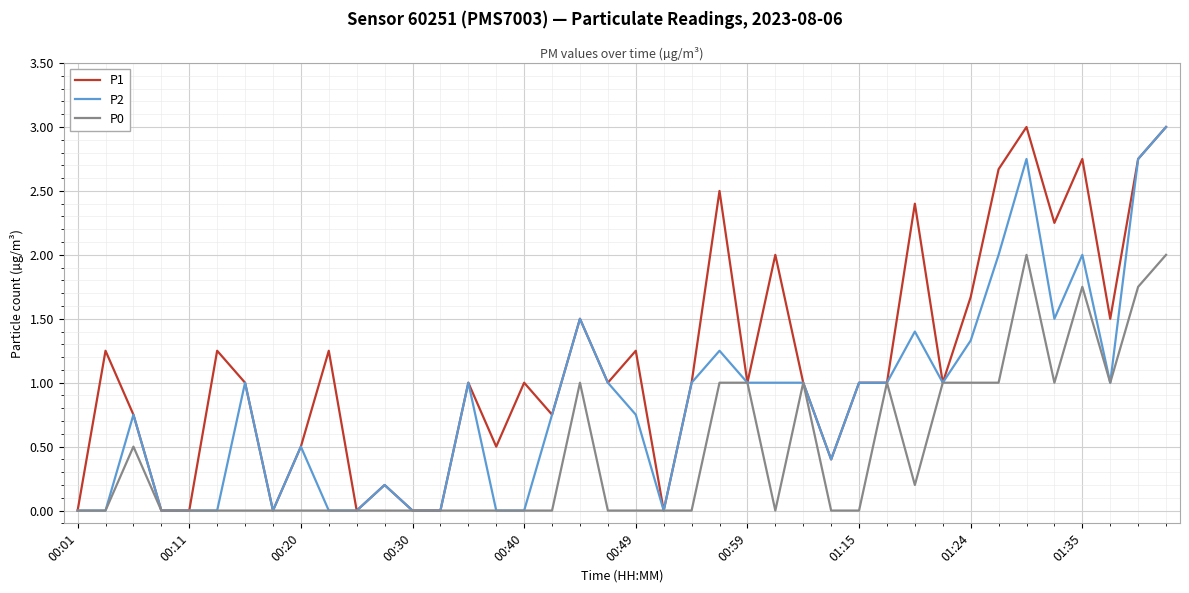

Which series has the largest total across all categories?

P1